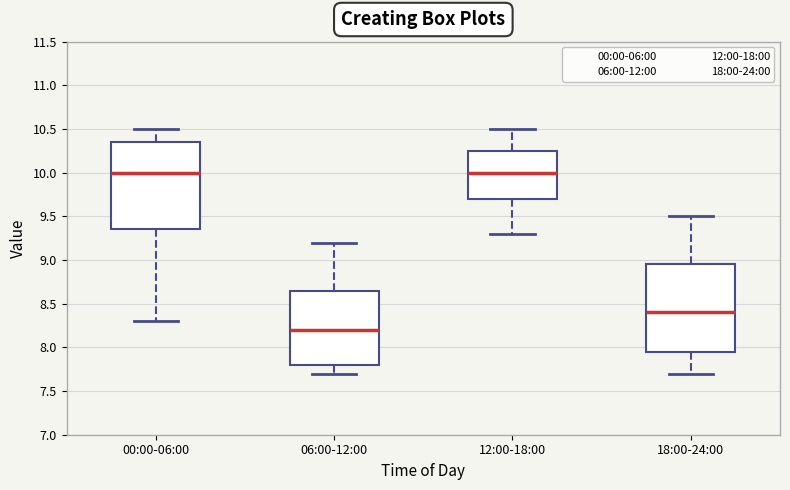

Where does the median line of the box for 00:00-06:00 sit on the y-axis? The values are not printed on the chart, so give them approximately, as read against the axis.

10.00